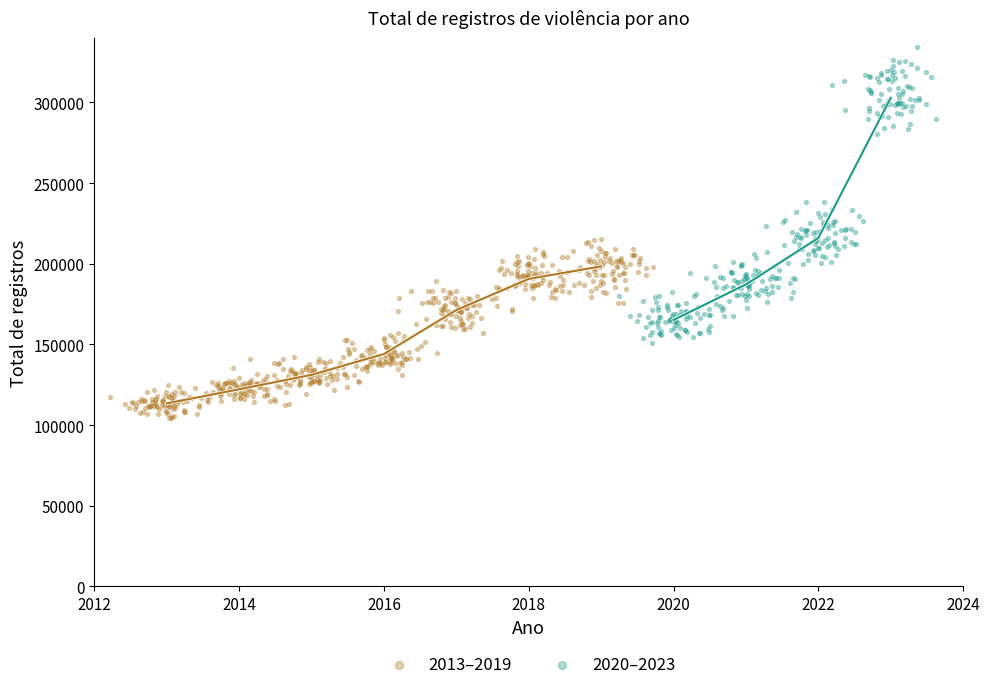

Which series has the largest Y range (max minus min)?

2020–2023